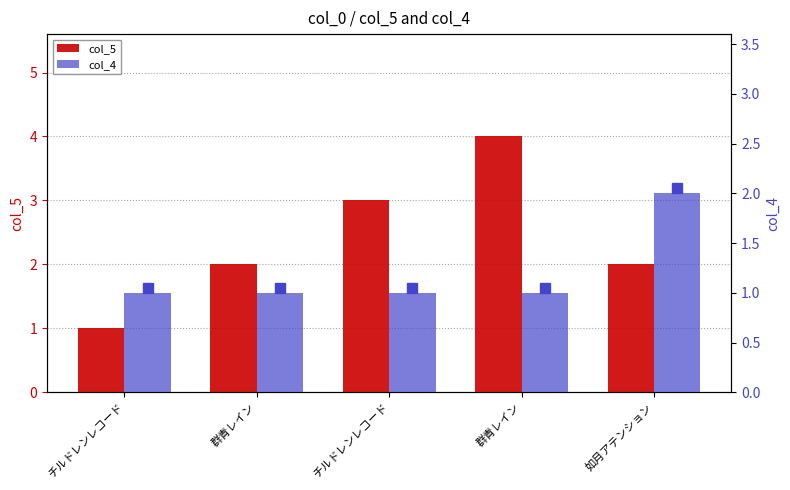

Are the bars horizontal?

No